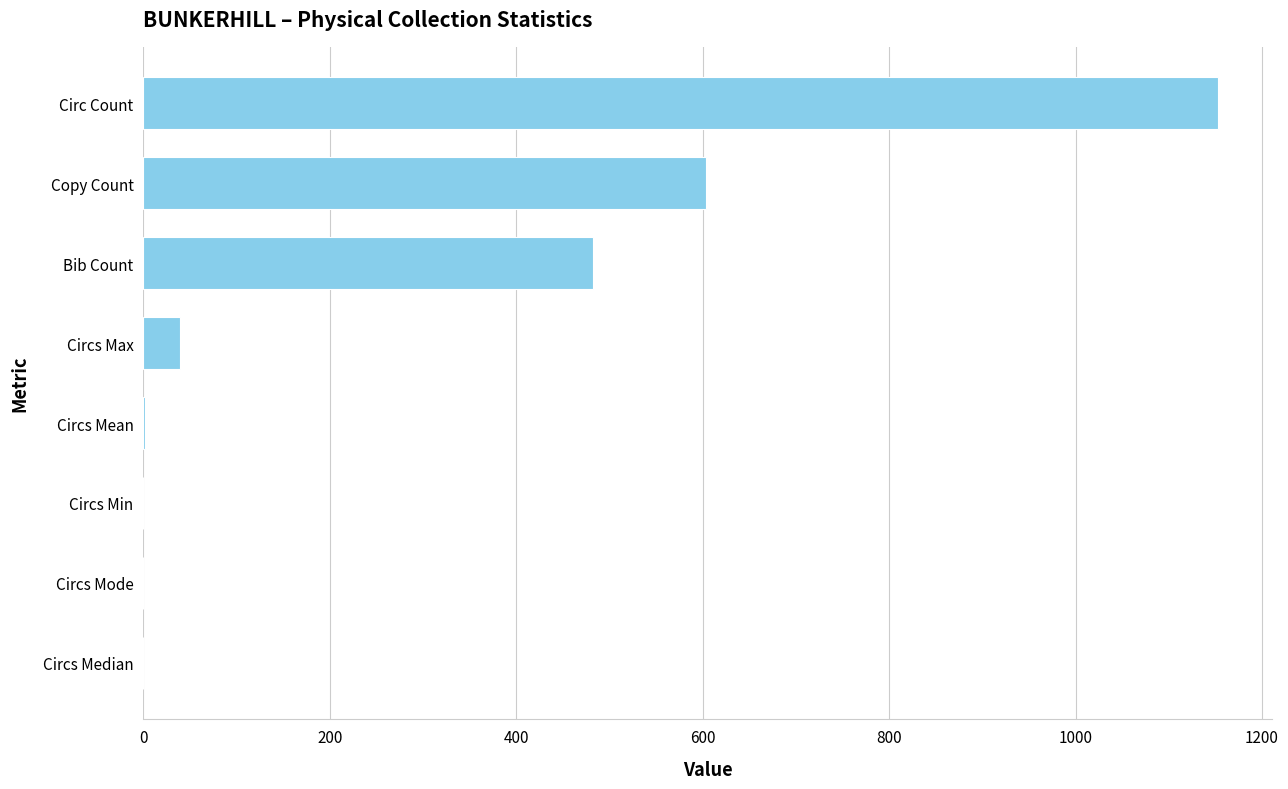

At which label is the value closest to 576?

Copy Count